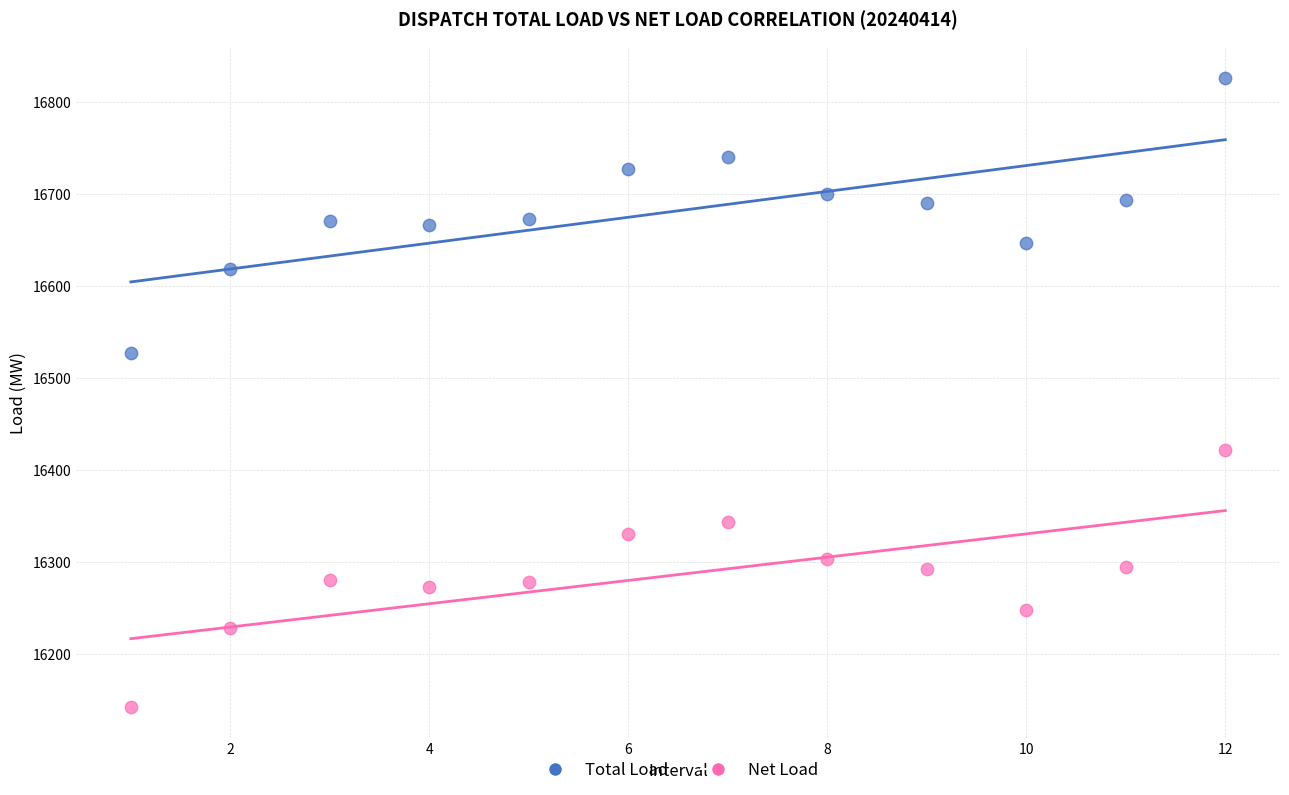

Which series contains the highest Y value?

Total Load